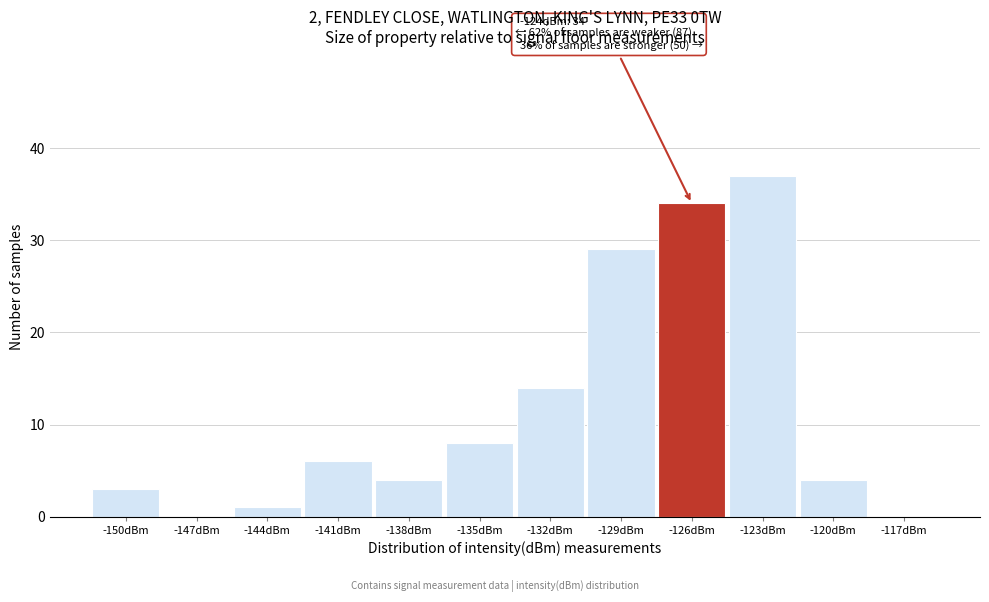

Reading left to right, what are all the values shown in this chart?

-150dBm=3	-147dBm=0	-144dBm=1	-141dBm=6	-138dBm=4	-135dBm=8	-132dBm=14	-129dBm=29	-126dBm=34	-123dBm=37	-120dBm=4	-117dBm=0